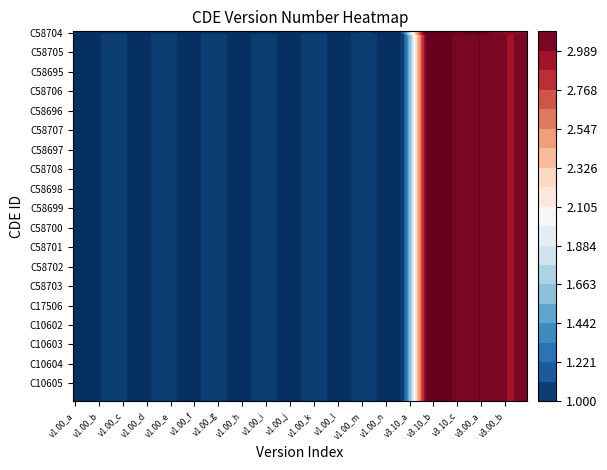

Which series changed the most between 10 and 16?

C58704